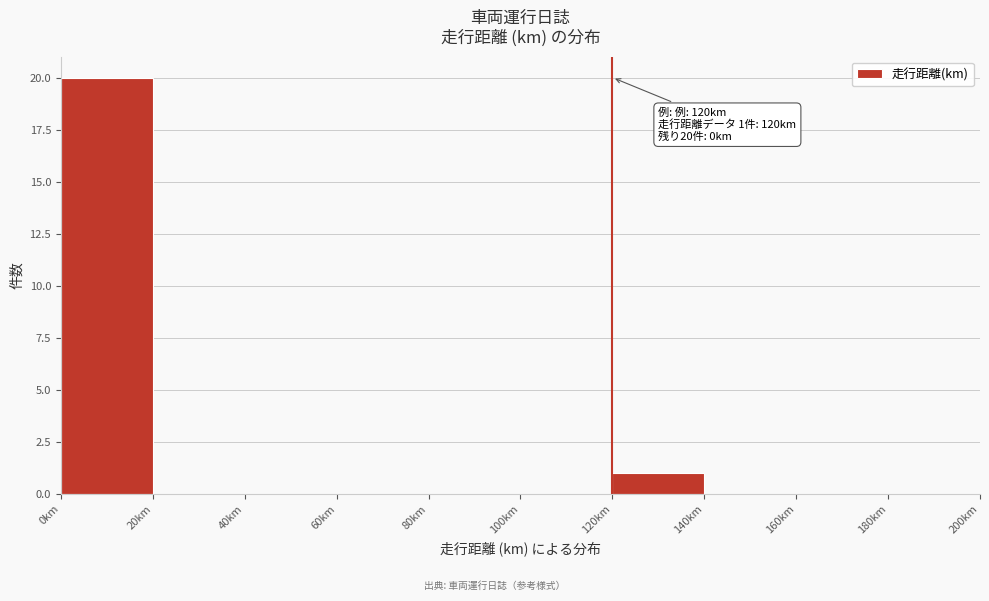

Which range on the x-axis has the tallest bar?

0 to 20